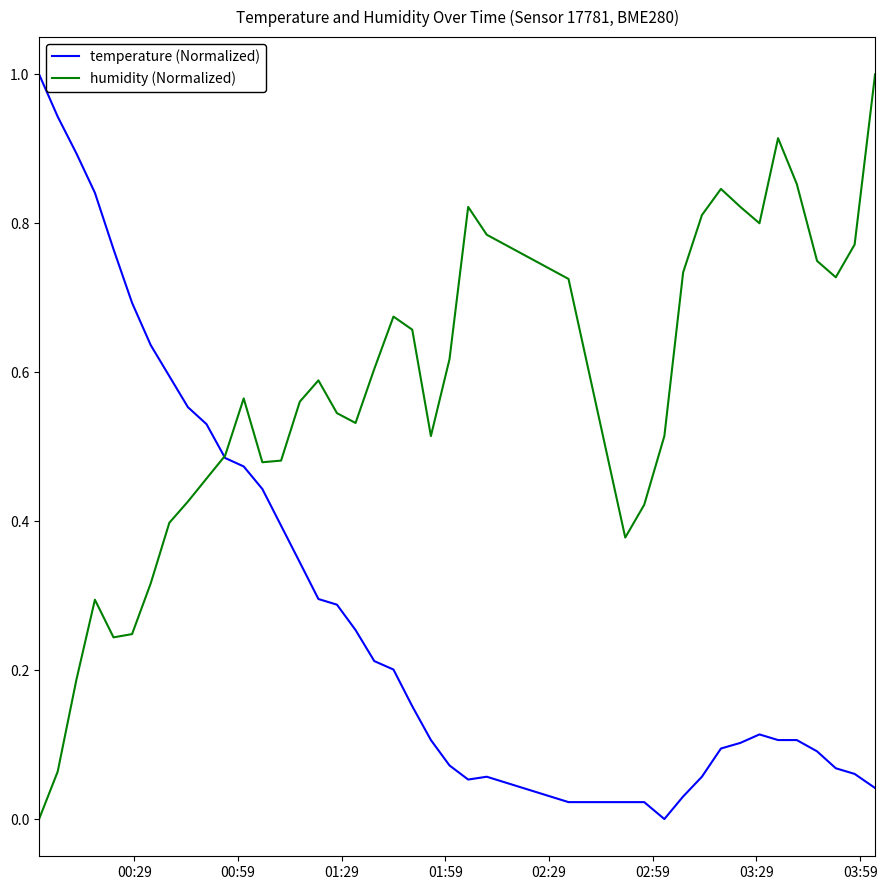

Which series has the largest total across all categories?

humidity (Normalized)